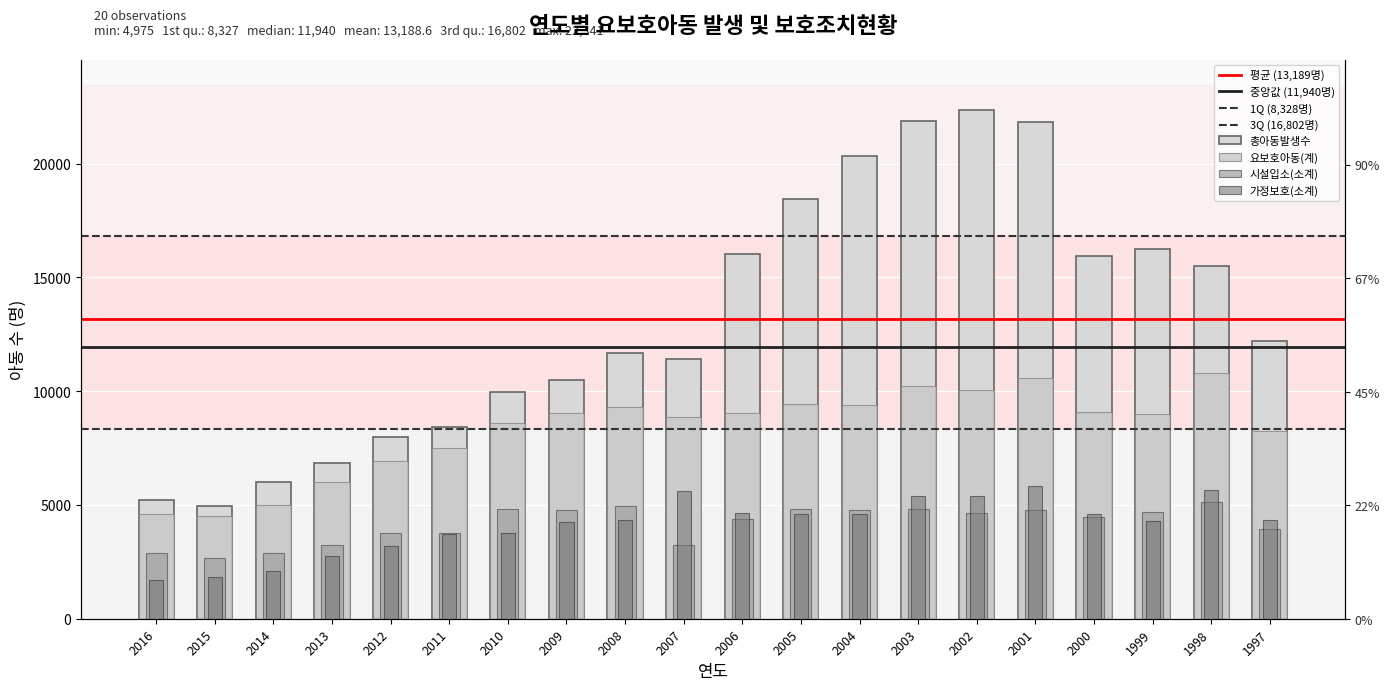

How many data points in 시설입소(소계) are above 4663?

9